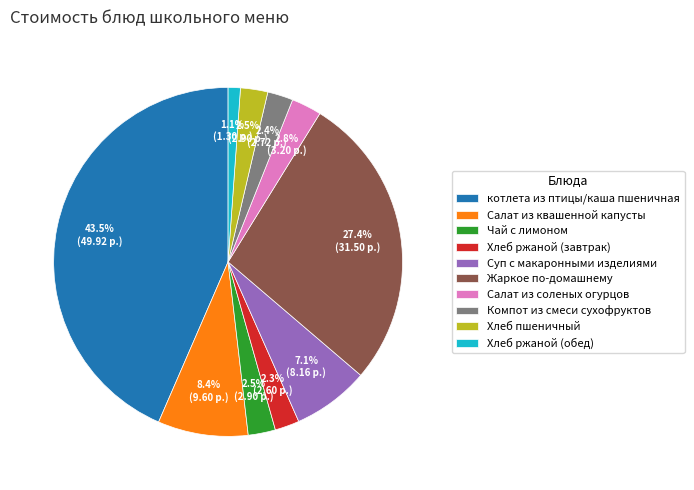

What portion of the pie excludes Хлеб пшеничный?

97.5%